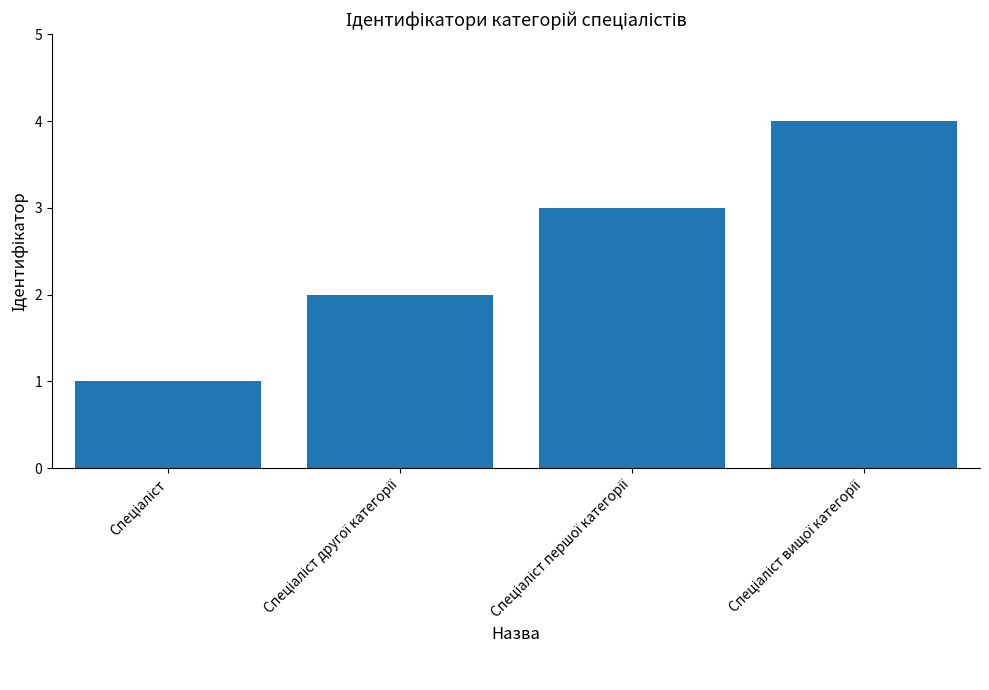

What is the maximum value shown in the chart?

4